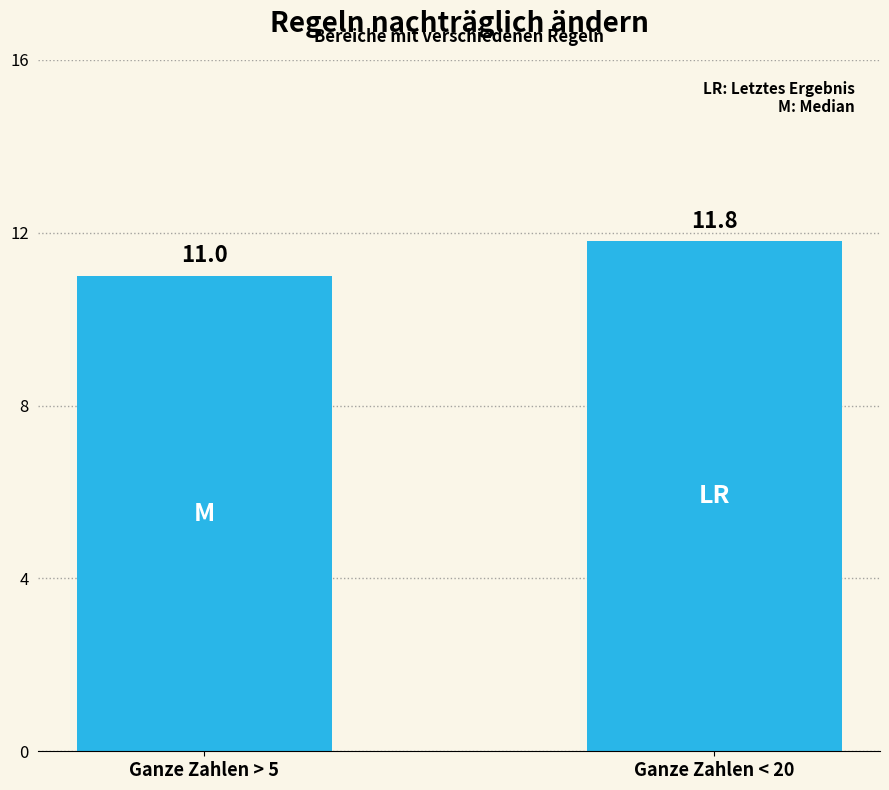

Which label corresponds to the smallest value in the chart?

Ganze Zahlen > 5